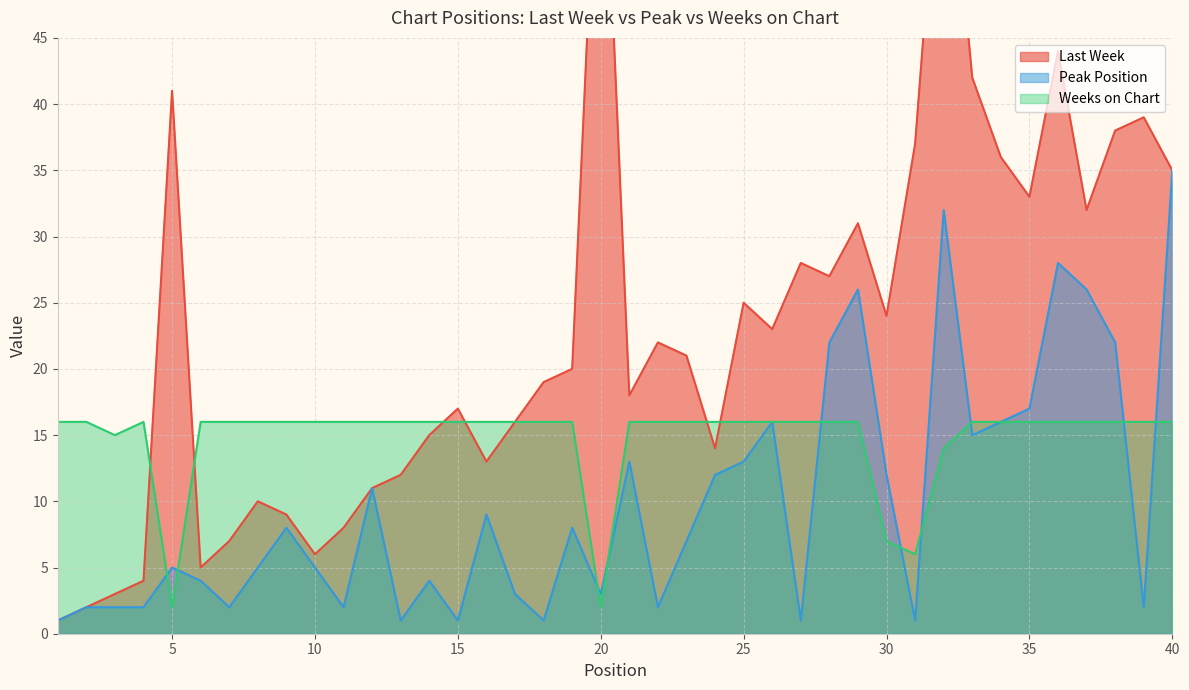

At which category does the chart reach its minimum across all series?

1